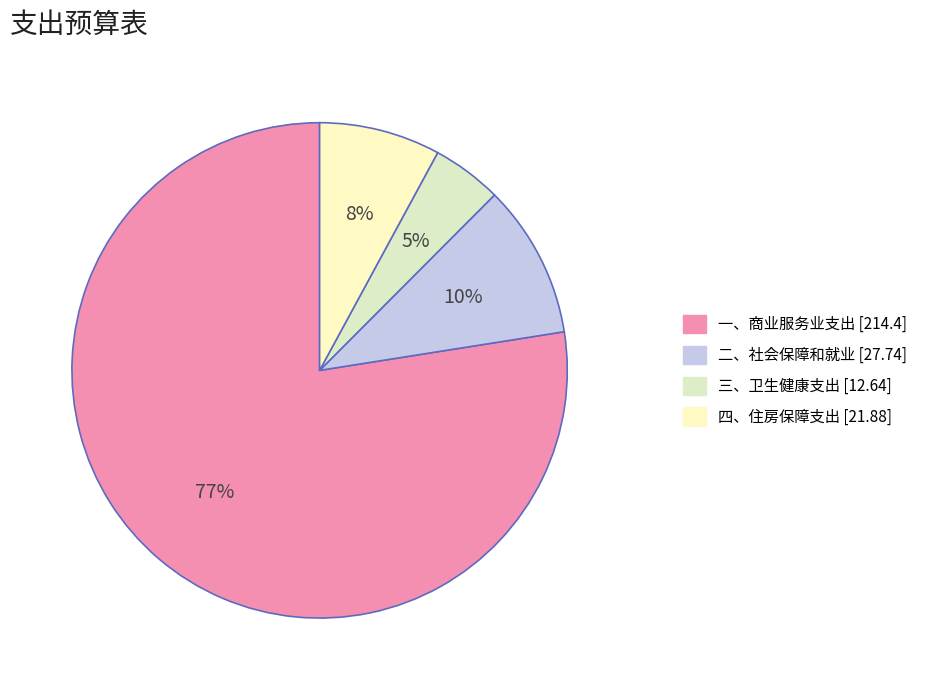

What is the largest slice in the pie chart?

一、商业服务业支出